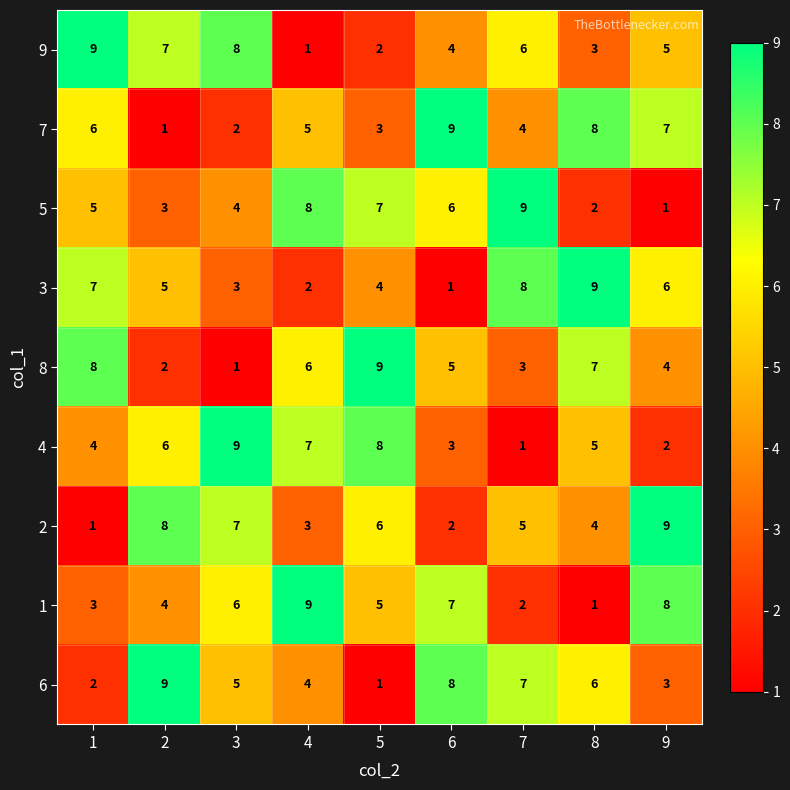

How many 8 values are between 3 and 7?

5